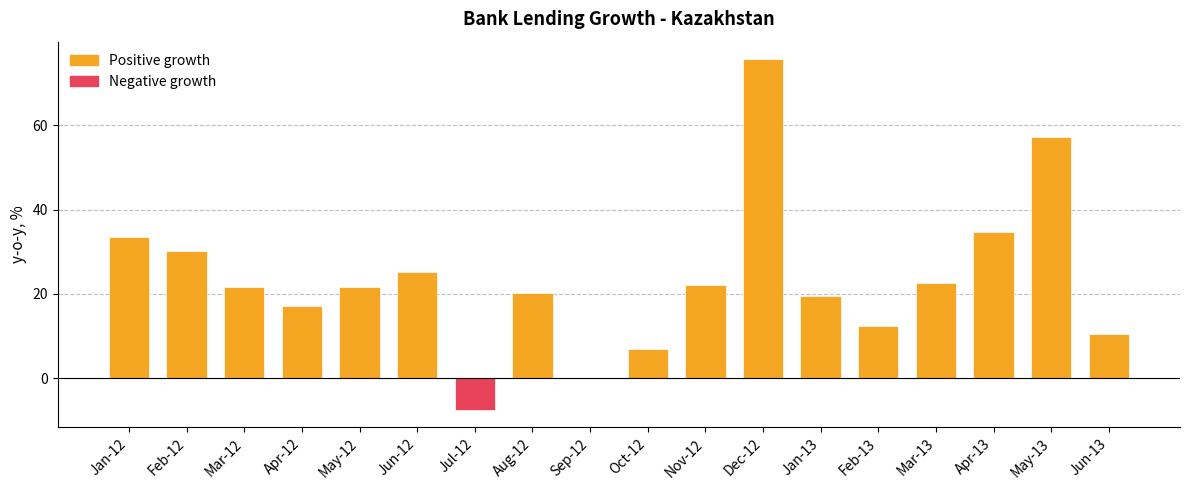

Read the value at Feb-12.

30.2